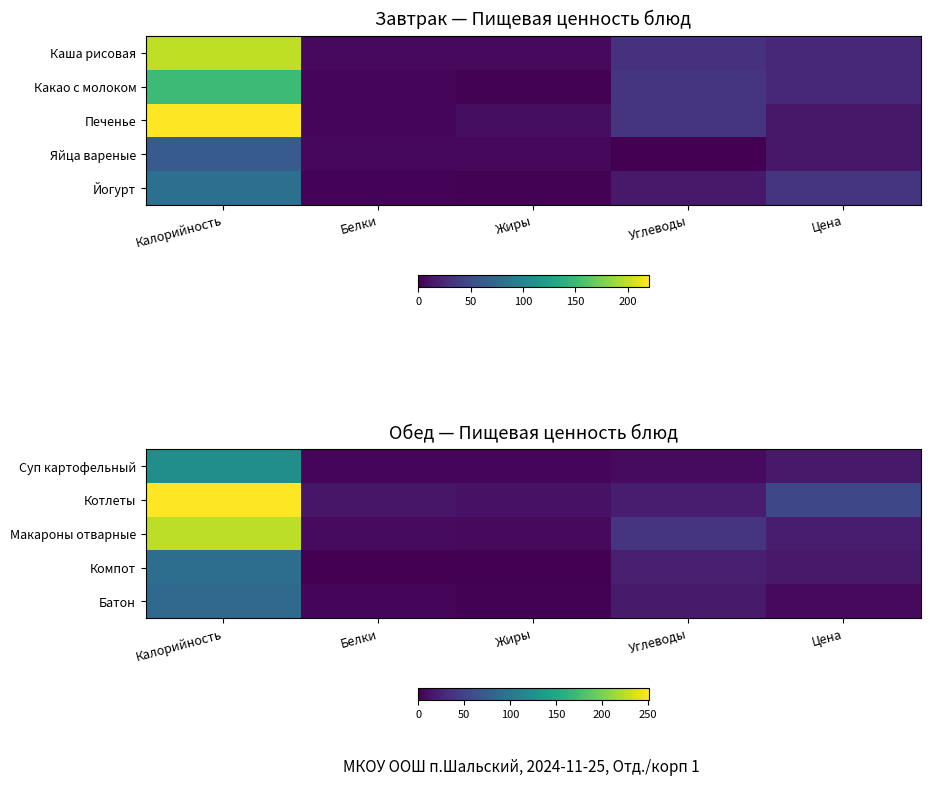

Is it true that Компот equals 8.7 at Углеводы?

False